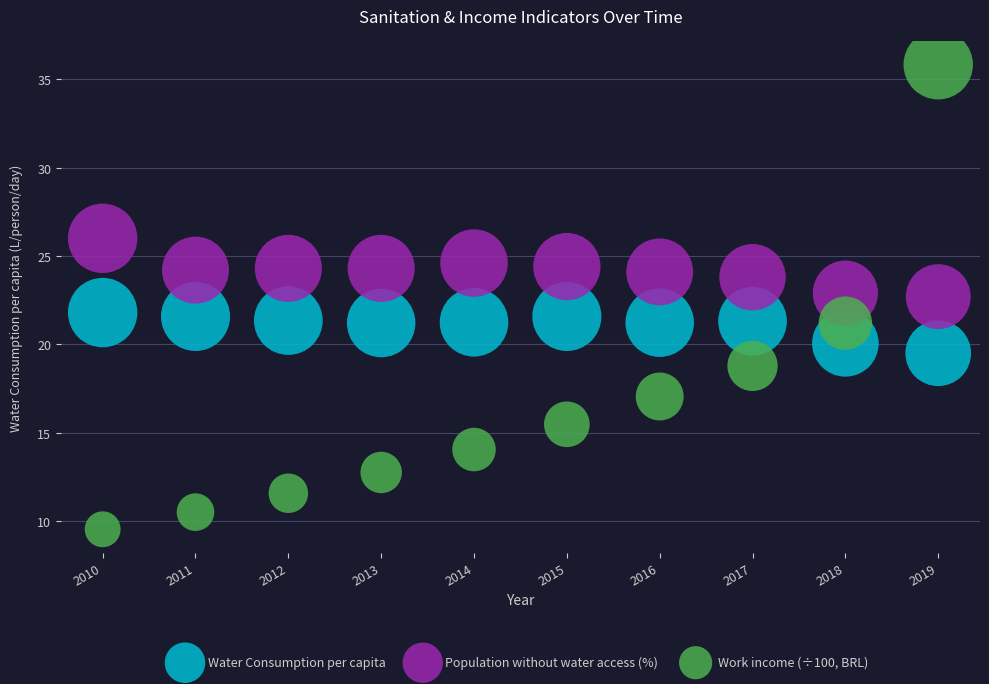

What are all the series names shown in the legend?

Water Consumption per capita, Population without water access (%), Work income (÷100, BRL)